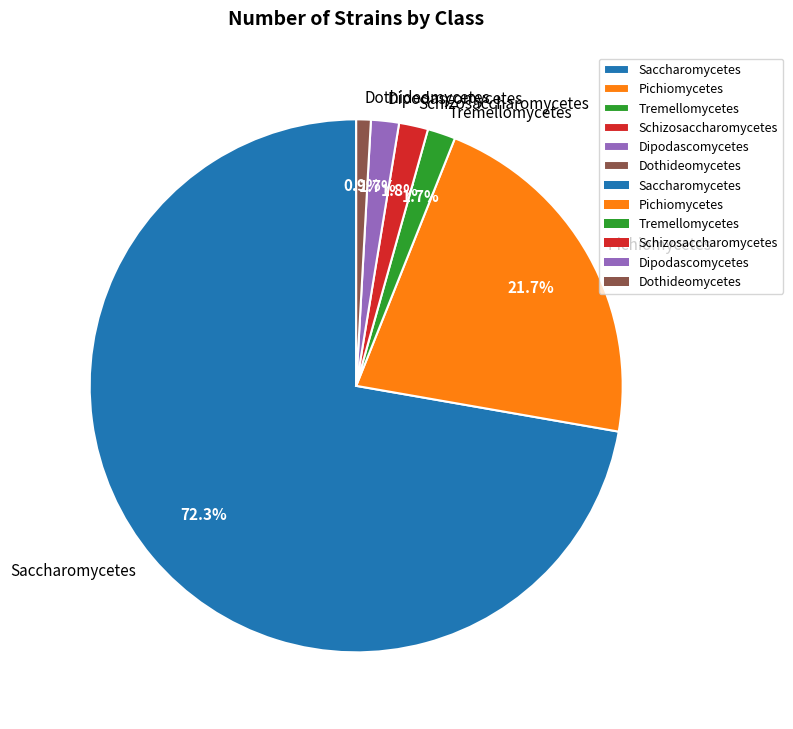

Which category has the smallest portion of the pie?

Dothideomycetes